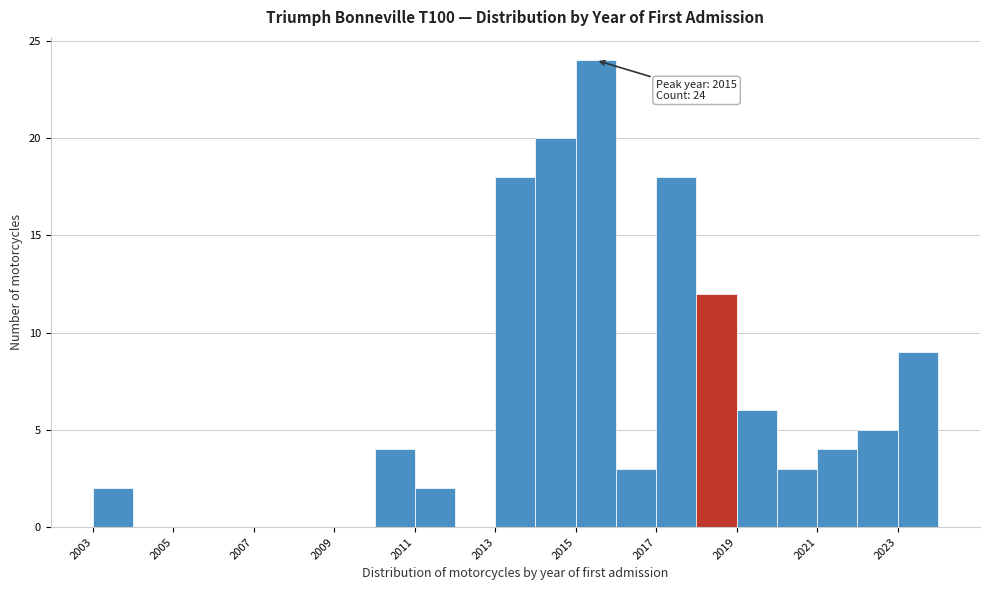

Which range on the x-axis has the tallest bar?

2015 to 2016